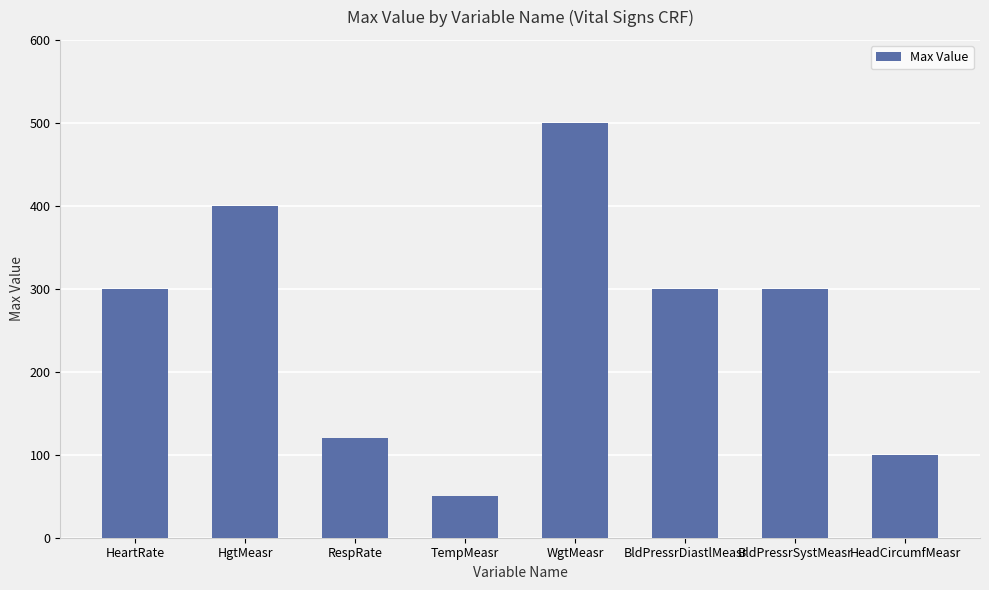

Which label corresponds to the largest value in the chart?

WgtMeasr